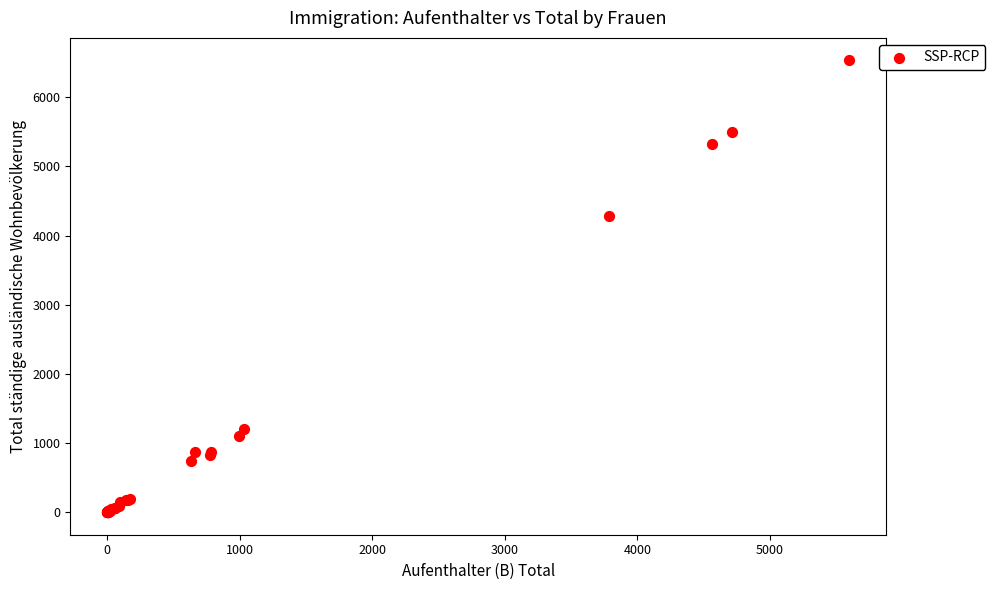

What Y value in the scatter plot is closest to 3267?

4288